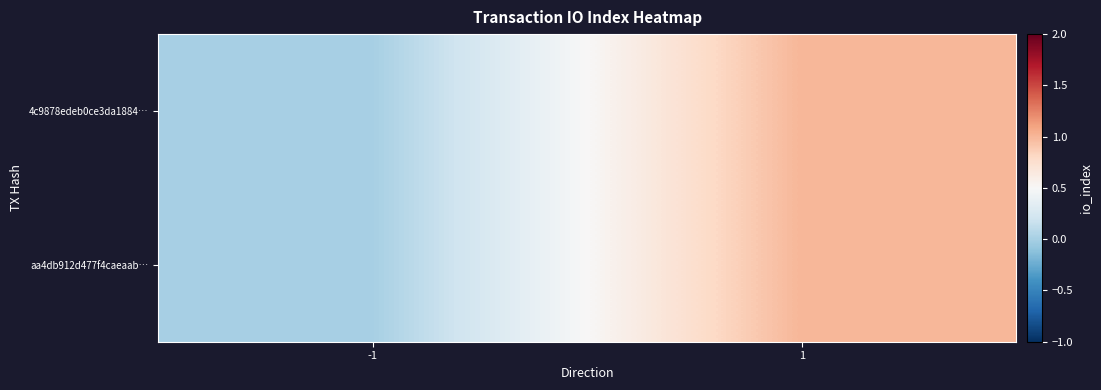

How many categories are shown in the chart?

2